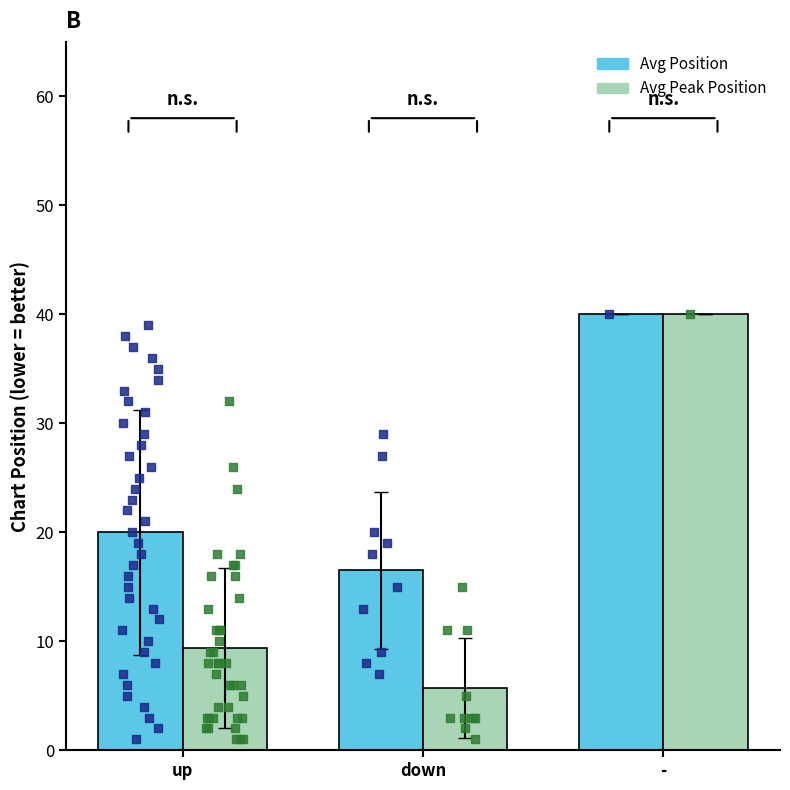

Is the value of Avg Peak Position at up greater than the value of Avg Position at down?

No